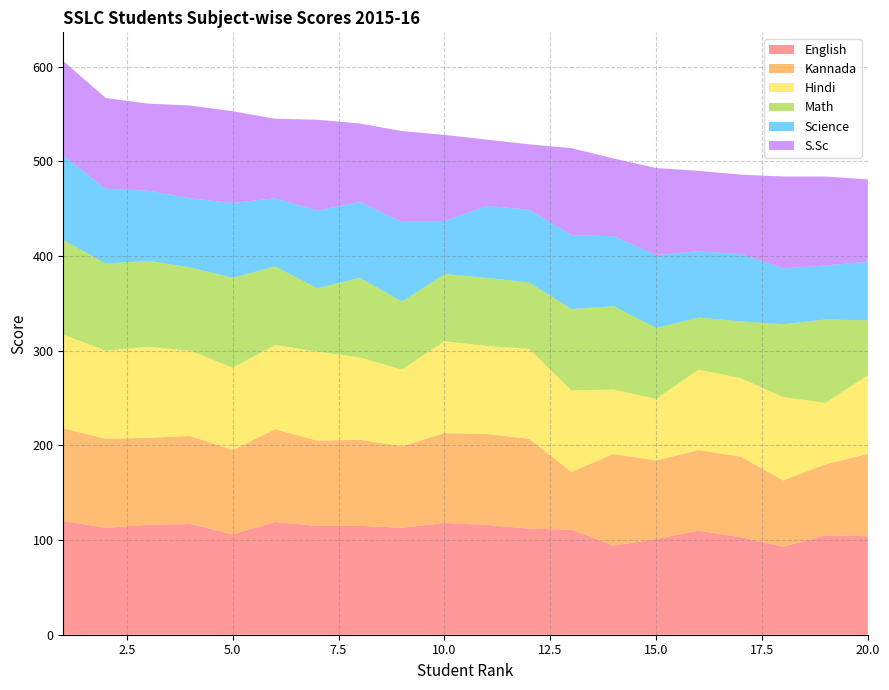

Reading left to right, transcribe all the data shown in this chart.

English: 1=120	2=113	3=116	4=117	5=106	6=119	7=115	8=115	9=113	10=118	11=116	12=112	13=111	14=94	15=101	16=110	17=103	18=93	19=105	20=104
Kannada: 1=98	2=94	3=92	4=93	5=89	6=98	7=90	8=91	9=86	10=95	11=96	12=95	13=61	14=97	15=83	16=85	17=85	18=70	19=75	20=87
Hindi: 1=99	2=93	3=96	4=90	5=87	6=89	7=94	8=87	9=81	10=97	11=93	12=95	13=86	14=68	15=65	16=85	17=83	18=88	19=65	20=83
Math: 1=100	2=92	3=91	4=88	5=95	6=83	7=67	8=84	9=72	10=71	11=72	12=70	13=86	14=88	15=75	16=55	17=60	18=77	19=88	20=58
Science: 1=89	2=79	3=74	4=73	5=79	6=72	7=82	8=80	9=84	10=56	11=76	12=77	13=78	14=74	15=77	16=70	17=71	18=59	19=57	20=62
S.Sc: 1=100	2=96	3=92	4=98	5=97	6=84	7=96	8=83	9=96	10=91	11=70	12=69	13=92	14=82	15=92	16=85	17=84	18=97	19=94	20=87